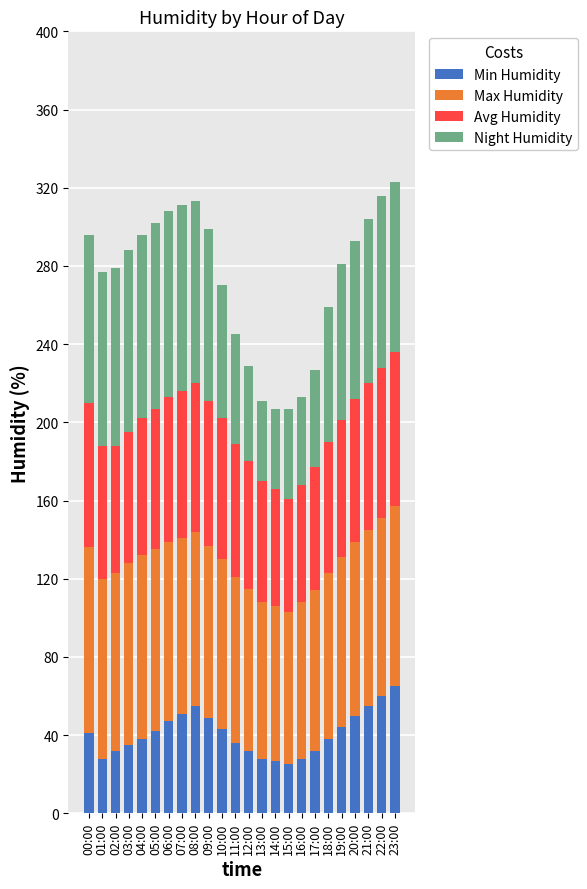

What are all the series names shown in the legend?

Min Humidity, Max Humidity, Avg Humidity, Night Humidity